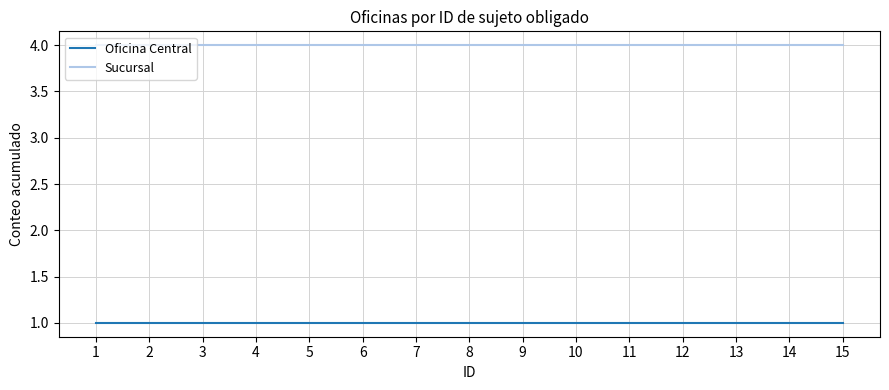

What is the difference between the highest and lowest values at 15?

3